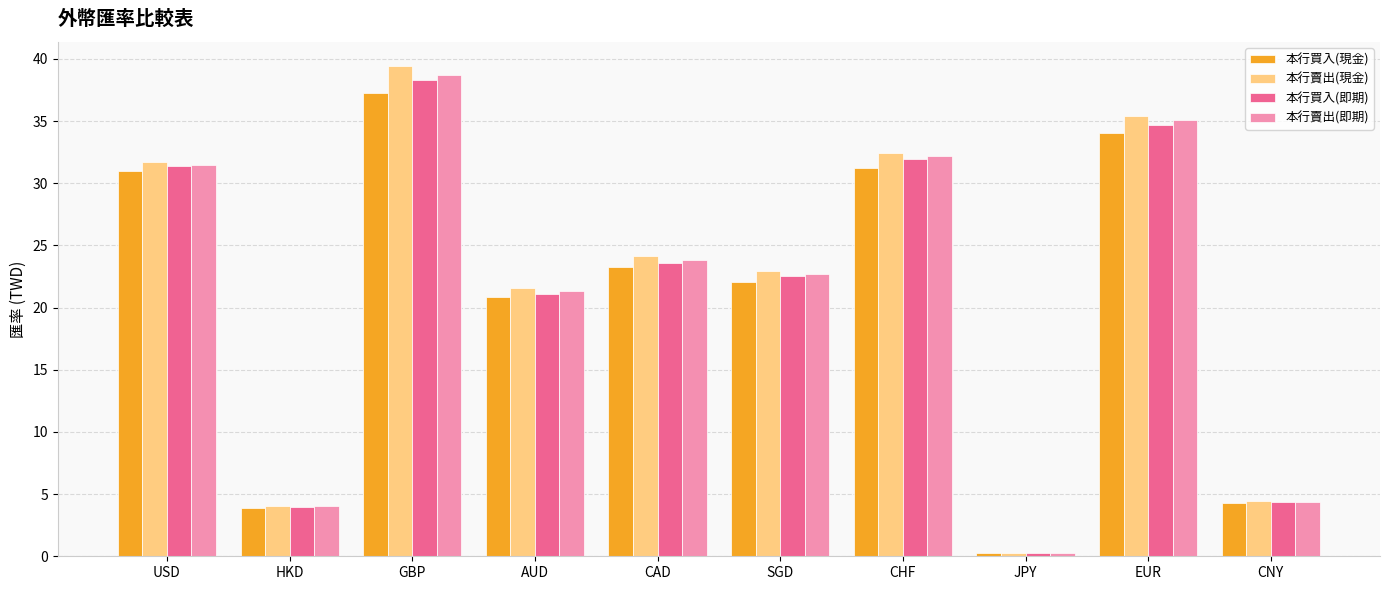

What is the total value across all series at CHF?

127.9